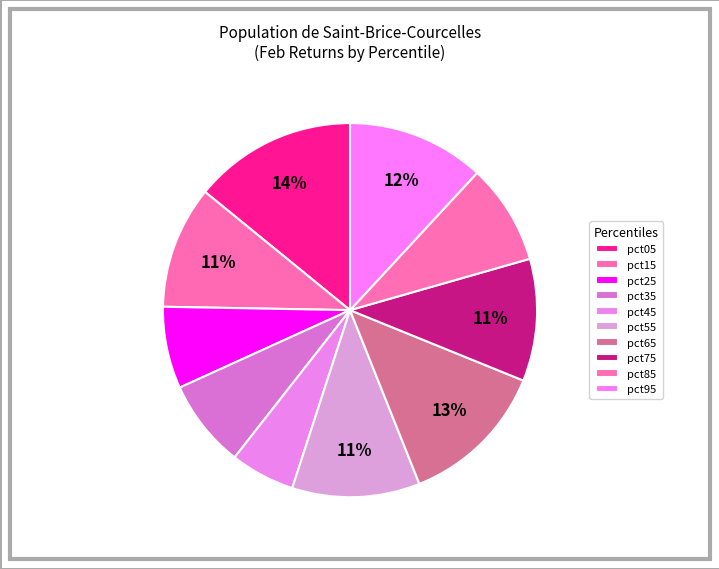

How many segments does this pie chart have?

10